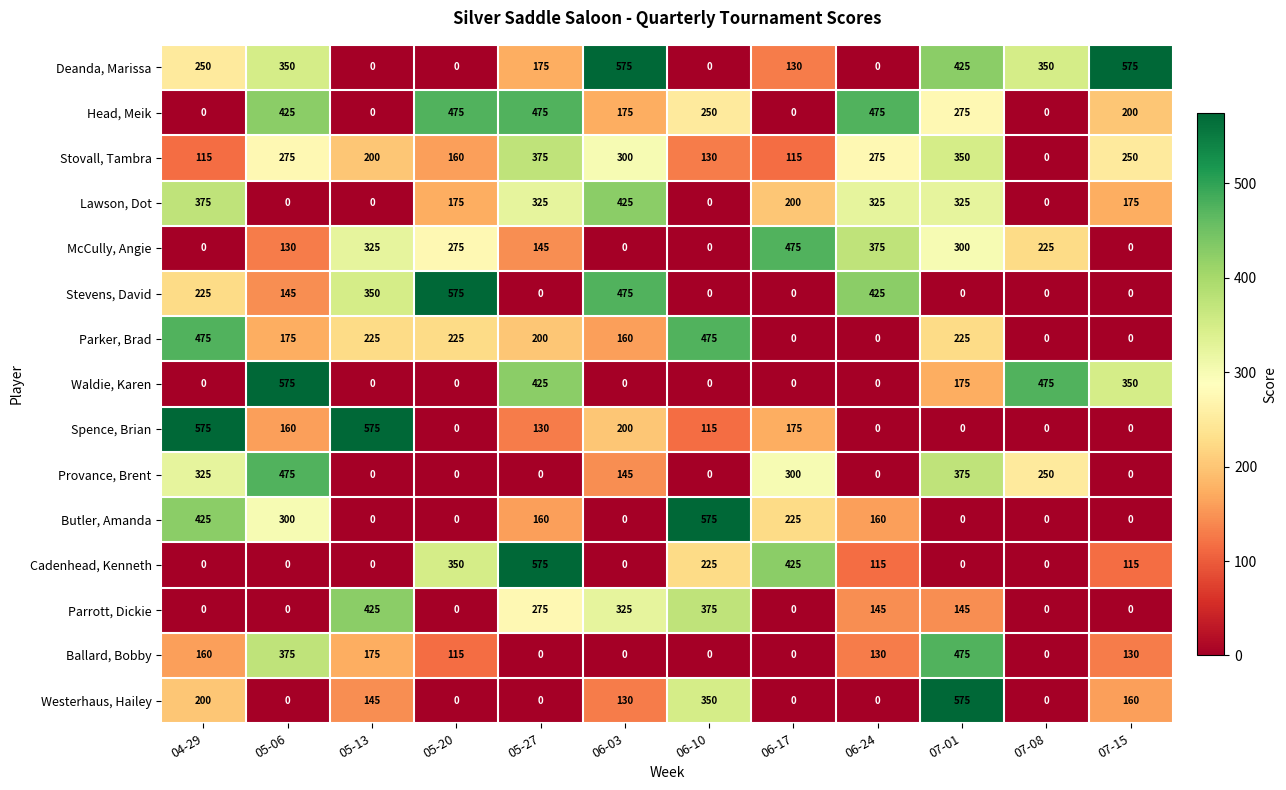

At which category is the sum across all series the highest?

07-01